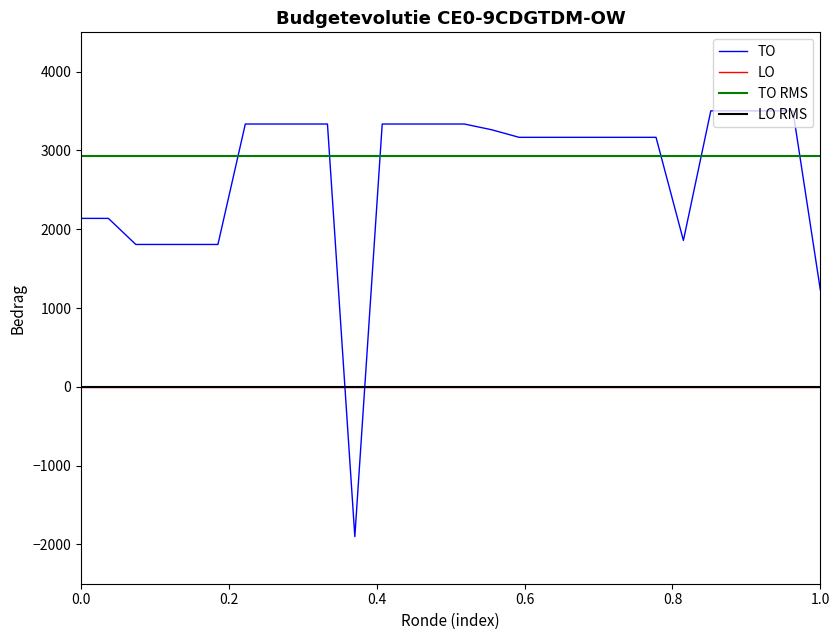

What is the lowest value of the TO series?

-1902